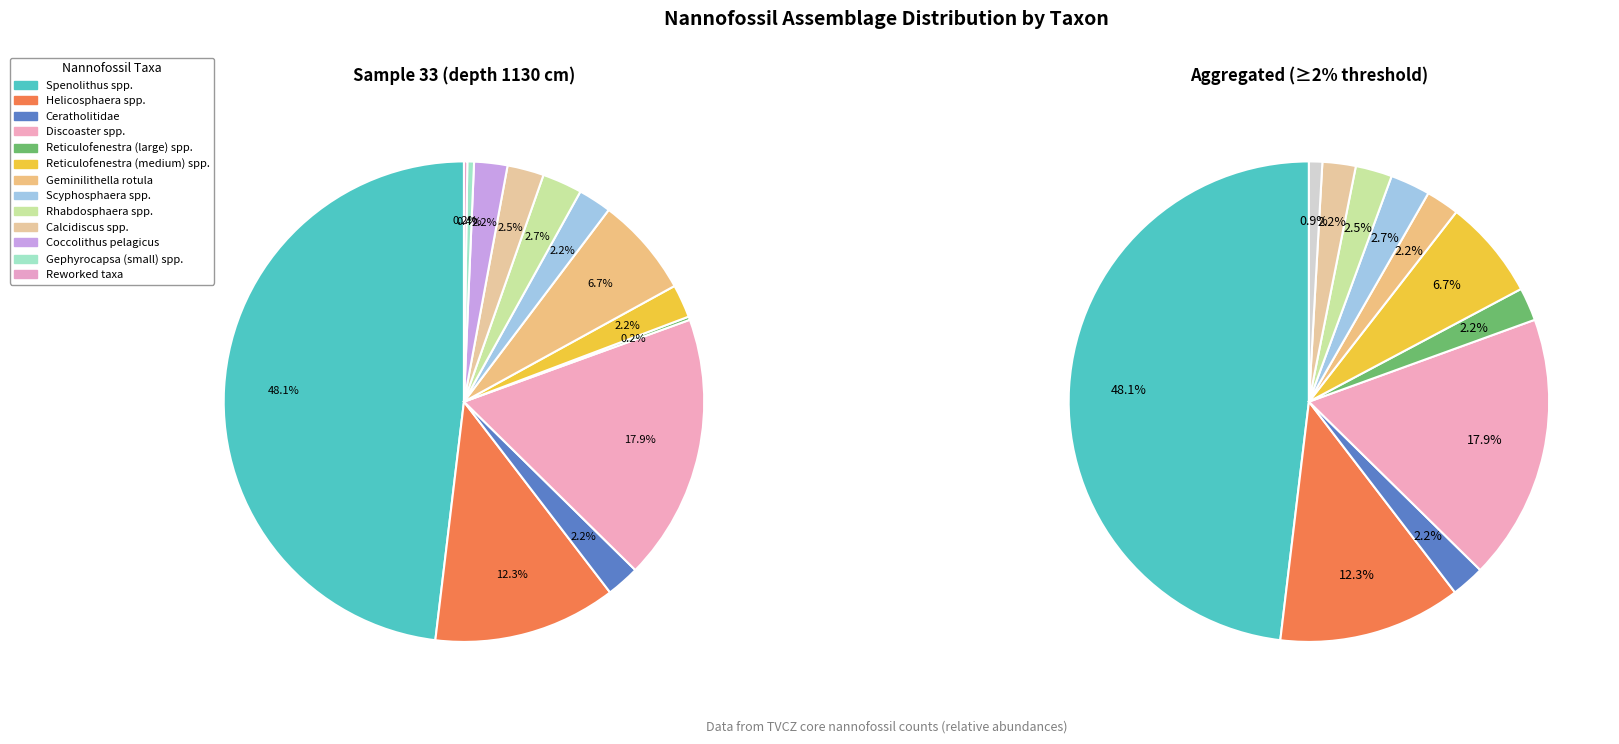

Count the number of slices in the pie.

13